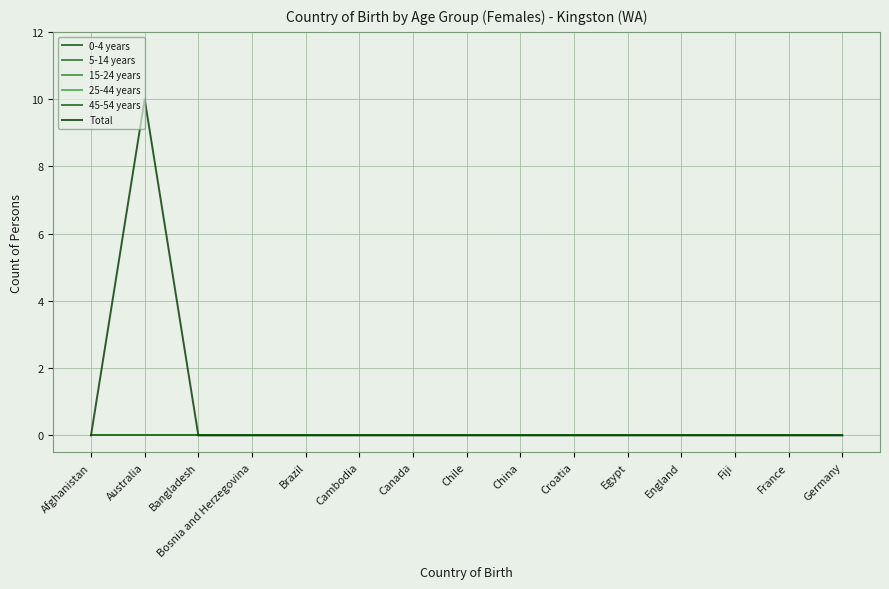

Does the chart have visible grid lines?

Yes